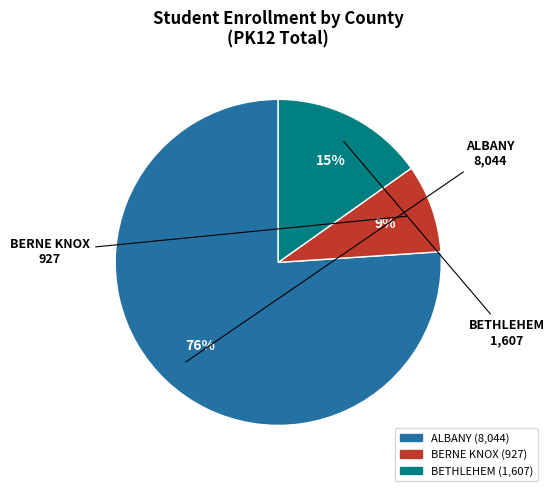

What is the majority slice?

ALBANY